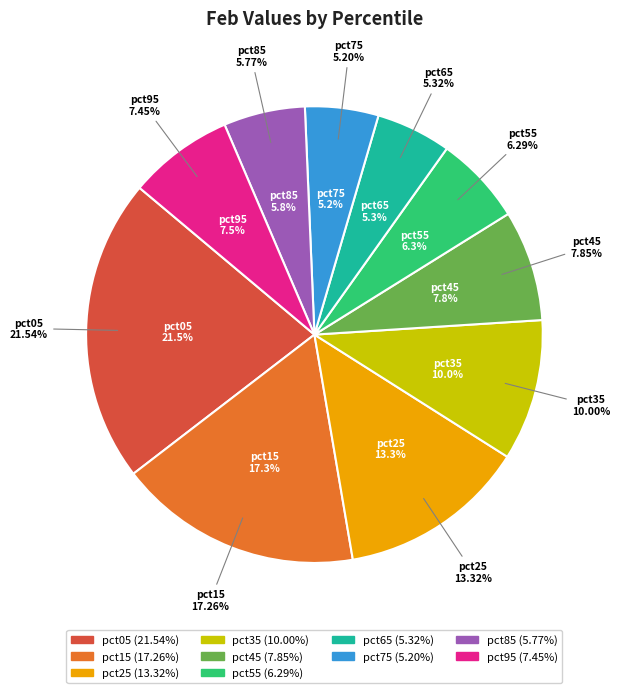

What percentage do pct95 and pct75 together represent?

12.6%